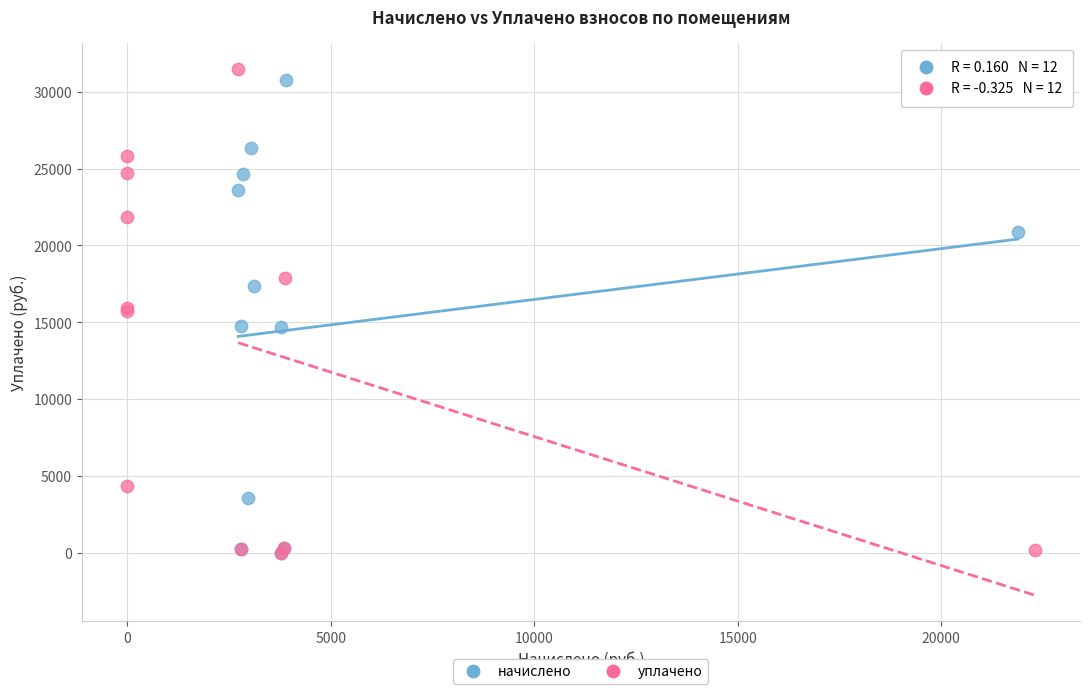

Which series has the largest Y range (max minus min)?

уплачено